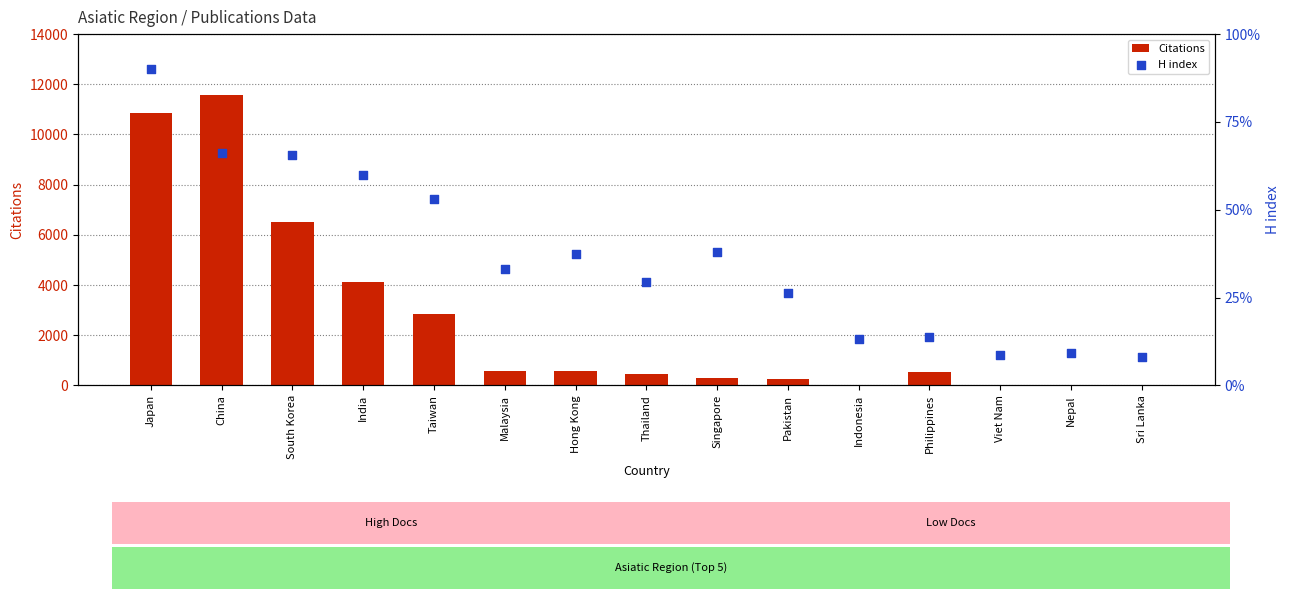

Which series contains the lowest Y value?

Citations